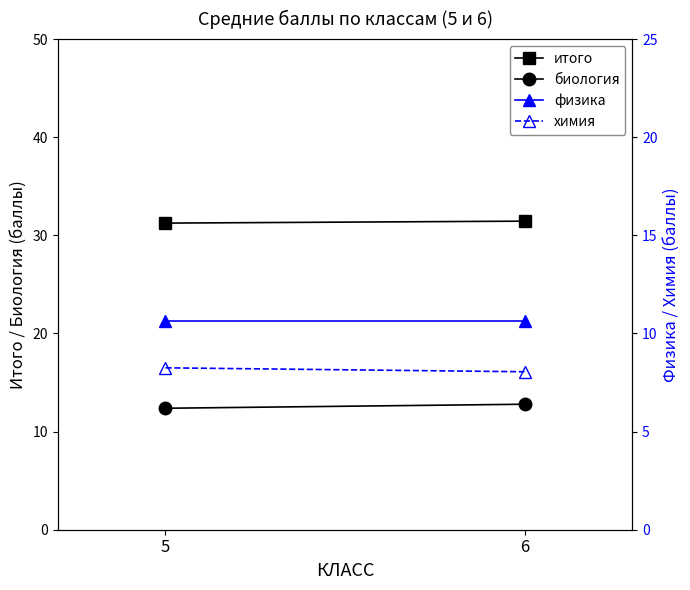

What is the sum of all химия values?

16.3